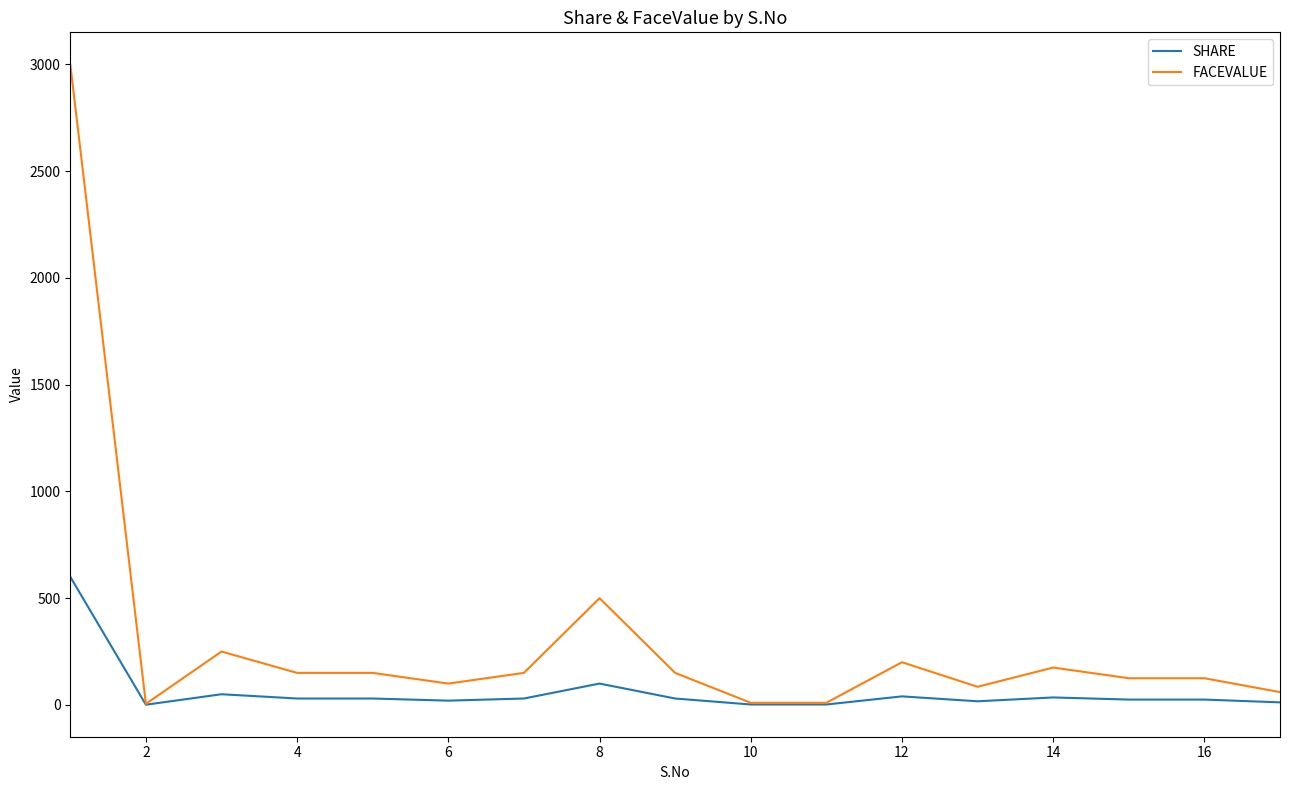

How many lines are shown in the chart?

2